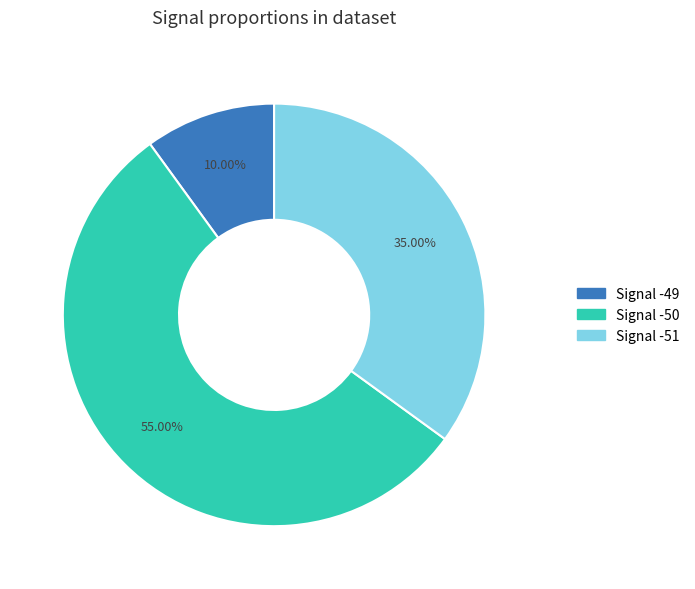

Do Signal -50 and Signal -51 together represent more than half of the pie?

Yes